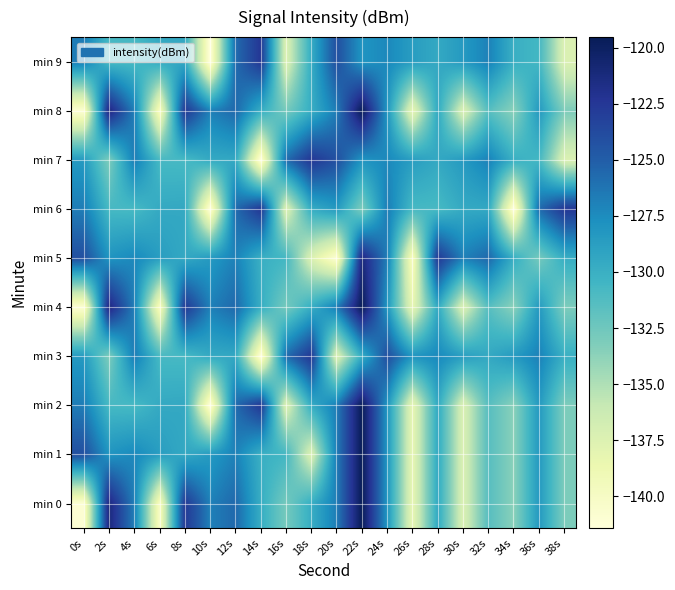

Reading left to right, extract all data points from this chart.

min 0: 0s=-141.0	2s=-121.1	4s=-126.7	6s=-140.1	8s=-122.6	10s=-126.9	12s=-125.6	14s=-129.8	16s=-132.8	18s=-129.8	20s=-126.7	22s=-119.5	24s=-128.1	26s=-138.3	28s=-129.5	30s=-137.3	32s=-131.4	34s=-133.7	36s=-128.4	38s=-133.1
min 1: 0s=-124.1	2s=-128.0	4s=-127.3	6s=-128.7	8s=-129.5	10s=-128.4	12s=-126.9	14s=-130.0	16s=-130.6	18s=-137.4	20s=-126.7	22s=-119.5	24s=-128.1	26s=-138.3	28s=-129.5	30s=-137.3	32s=-131.4	34s=-133.7	36s=-128.4	38s=-133.1
min 2: 0s=-126.7	2s=-130.8	4s=-130.8	6s=-129.6	8s=-129.4	10s=-141.4	12s=-125.8	14s=-122.5	16s=-137.5	18s=-129.7	20s=-126.7	22s=-119.5	24s=-128.1	26s=-138.3	28s=-129.5	30s=-137.3	32s=-131.4	34s=-133.7	36s=-128.4	38s=-133.1
min 3: 0s=-128.4	2s=-133.1	4s=-126.7	6s=-130.8	8s=-130.8	10s=-129.6	12s=-129.4	14s=-141.4	16s=-125.8	18s=-122.5	20s=-137.5	22s=-129.7	24s=-124.1	26s=-128.0	28s=-127.3	30s=-128.7	32s=-129.5	34s=-128.4	36s=-126.9	38s=-130.0
min 4: 0s=-141.0	2s=-121.1	4s=-126.7	6s=-140.1	8s=-122.6	10s=-126.9	12s=-125.6	14s=-129.8	16s=-132.8	18s=-129.8	20s=-126.7	22s=-119.5	24s=-128.1	26s=-138.3	28s=-129.5	30s=-137.3	32s=-131.4	34s=-133.7	36s=-128.4	38s=-133.1
min 5: 0s=-124.1	2s=-128.0	4s=-127.3	6s=-128.7	8s=-129.5	10s=-128.4	12s=-126.9	14s=-130.0	16s=-130.6	18s=-137.4	20s=-141.0	22s=-121.1	24s=-126.7	26s=-140.1	28s=-122.6	30s=-126.9	32s=-125.6	34s=-129.8	36s=-132.8	38s=-129.8
min 6: 0s=-126.7	2s=-130.8	4s=-130.8	6s=-129.6	8s=-129.4	10s=-141.4	12s=-125.8	14s=-122.5	16s=-137.5	18s=-129.7	20s=-128.4	22s=-133.1	24s=-126.7	26s=-130.8	28s=-130.8	30s=-129.6	32s=-129.4	34s=-141.4	36s=-125.8	38s=-122.5
min 7: 0s=-128.4	2s=-133.1	4s=-126.7	6s=-130.8	8s=-130.8	10s=-129.6	12s=-129.4	14s=-141.4	16s=-125.8	18s=-122.5	20s=-124.1	22s=-128.0	24s=-127.3	26s=-128.7	28s=-129.5	30s=-128.4	32s=-126.9	34s=-130.0	36s=-130.6	38s=-137.4
min 8: 0s=-141.0	2s=-121.1	4s=-126.7	6s=-140.1	8s=-122.6	10s=-126.9	12s=-125.6	14s=-129.8	16s=-132.8	18s=-129.8	20s=-126.7	22s=-119.5	24s=-128.1	26s=-138.3	28s=-129.5	30s=-137.3	32s=-131.4	34s=-133.7	36s=-128.4	38s=-133.1
min 9: 0s=-126.7	2s=-130.8	4s=-130.8	6s=-129.6	8s=-129.4	10s=-141.4	12s=-125.8	14s=-122.5	16s=-137.5	18s=-129.7	20s=-124.1	22s=-128.0	24s=-127.3	26s=-128.7	28s=-129.5	30s=-128.4	32s=-126.9	34s=-130.0	36s=-130.6	38s=-137.4